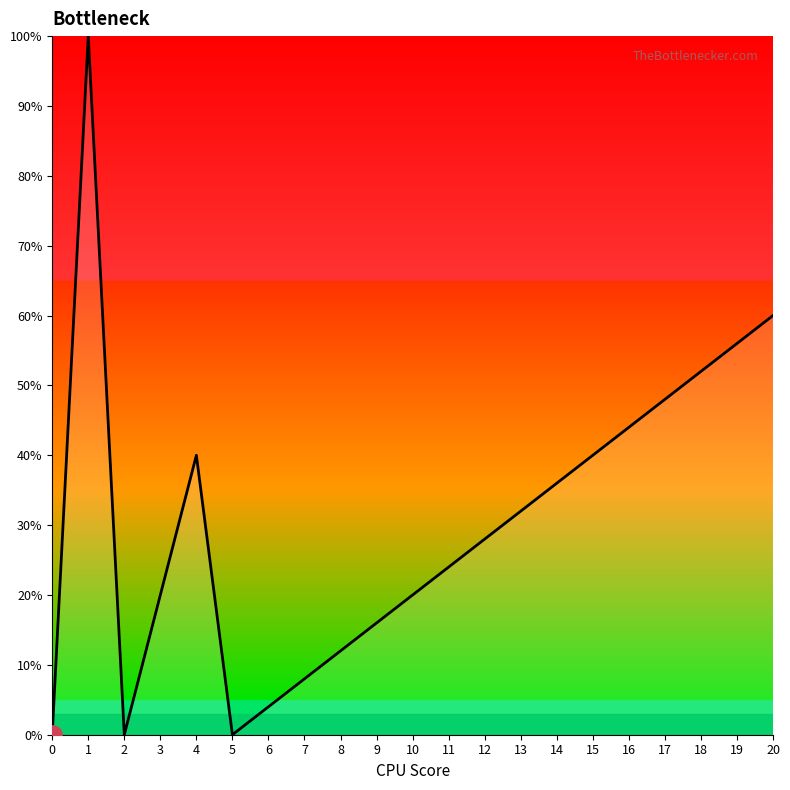

What is the change in value from 7 to 15?

+32.0